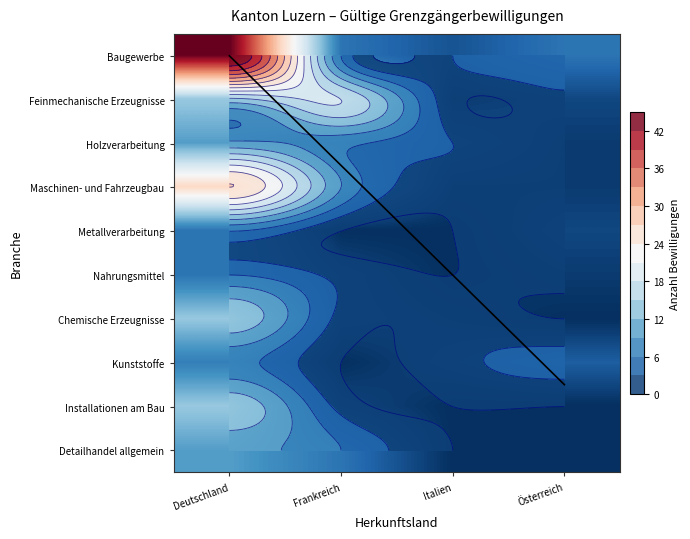

Which category has the lowest value in the Nahrungsmittel series?

Italien